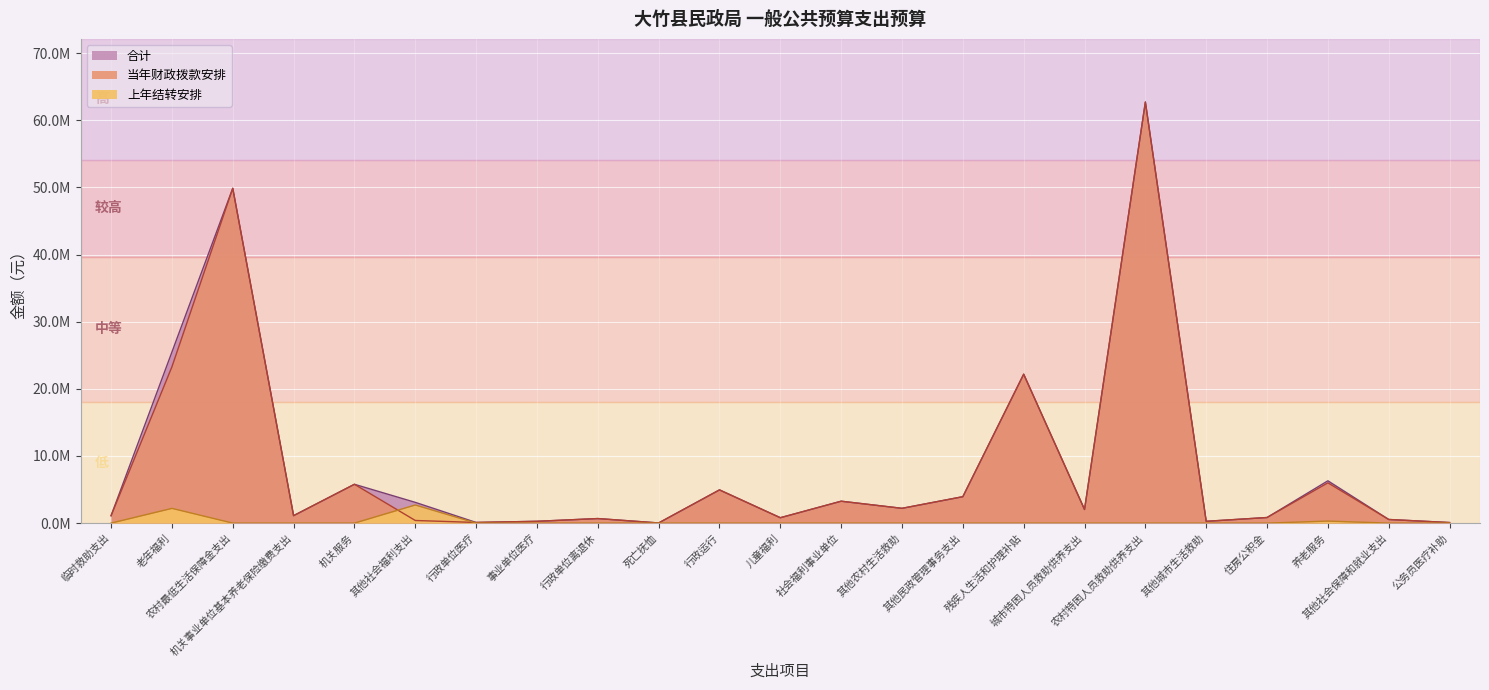

True or false: 当年财政拨款安排 has more than 2 points higher than both neighbors.

True